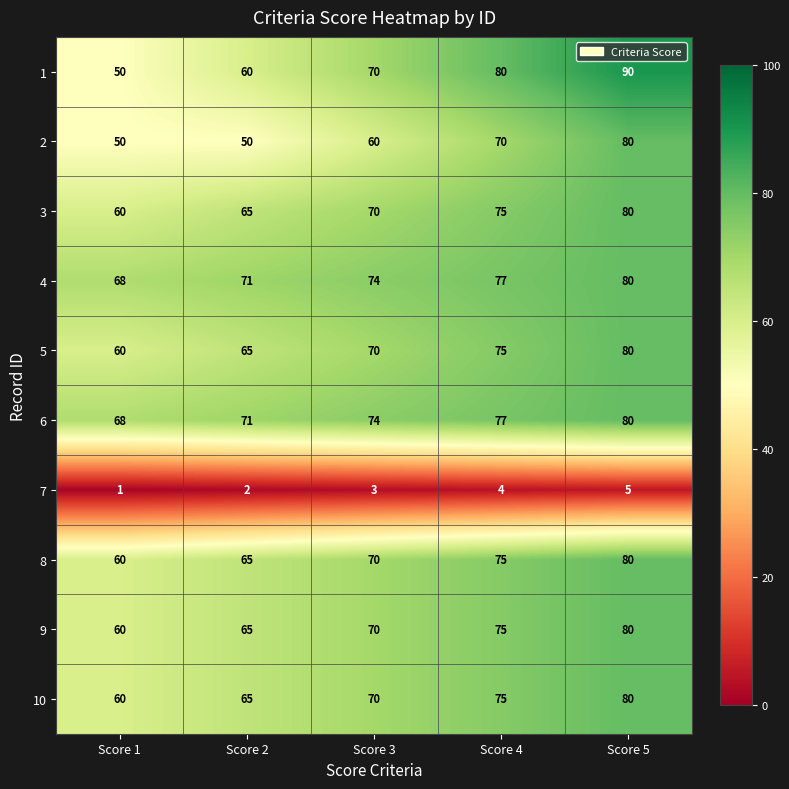

Which series has the largest range (max minus min)?

1